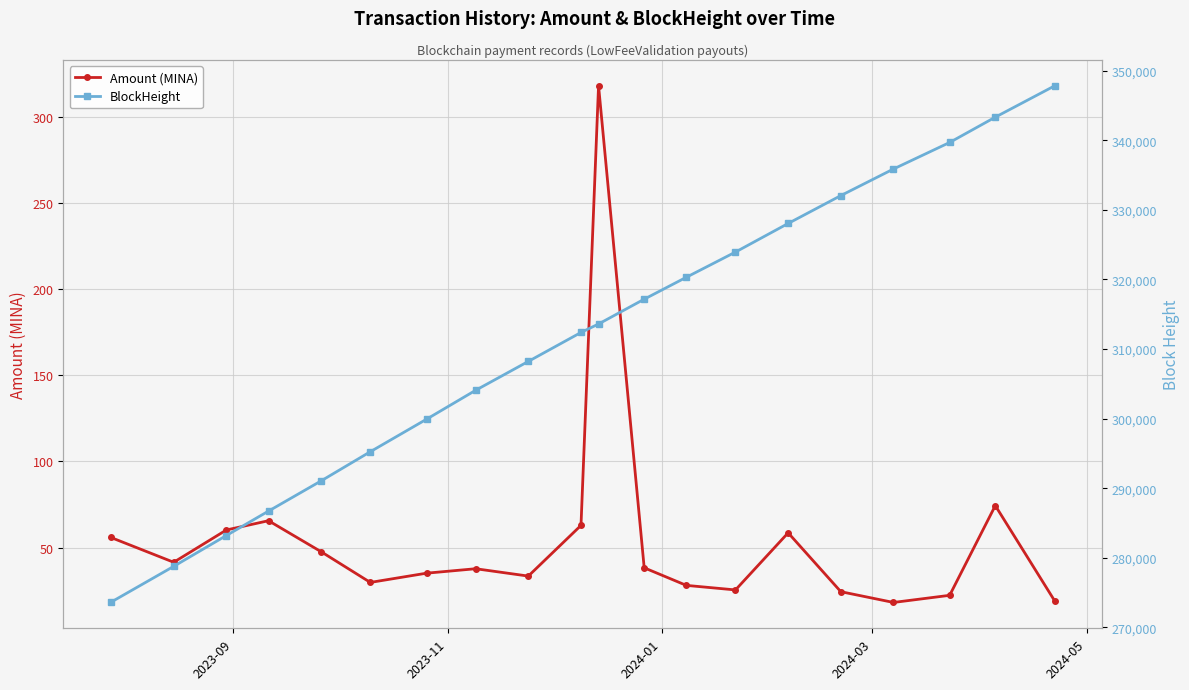

What is the difference between the second highest and second lowest values in the Amount (MINA) series?

55.6